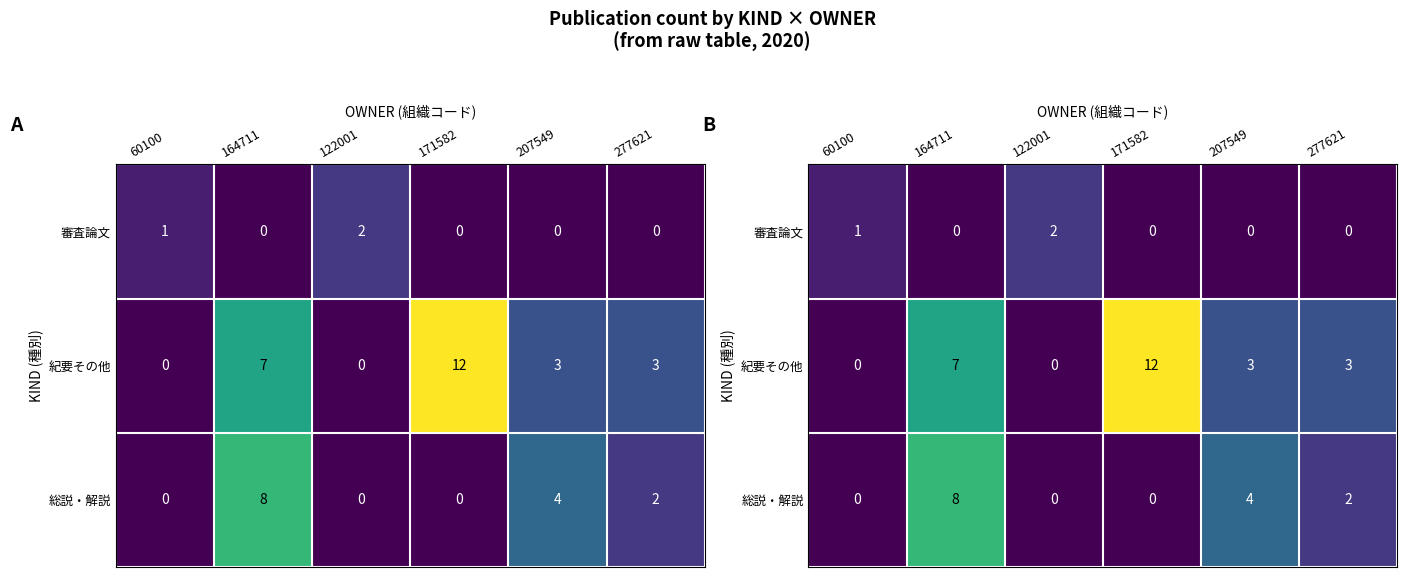

What is the maximum value shown in the chart?

12